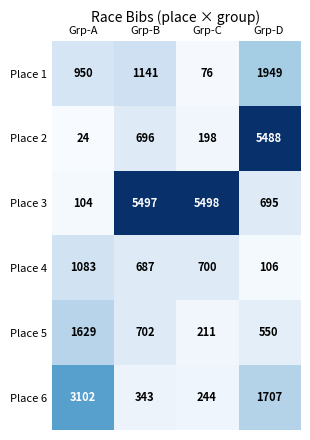

What is the difference between the second highest and second lowest values in the Place 5 series?

152